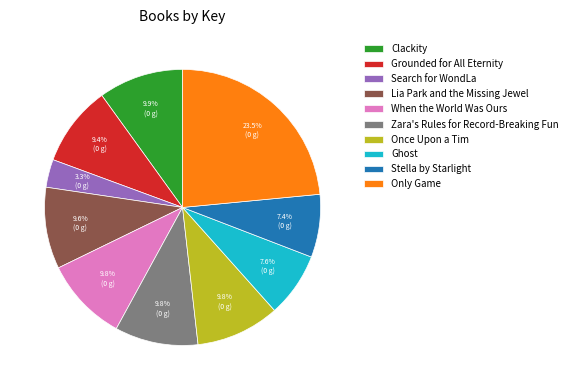

Is there a majority slice in this chart?

No